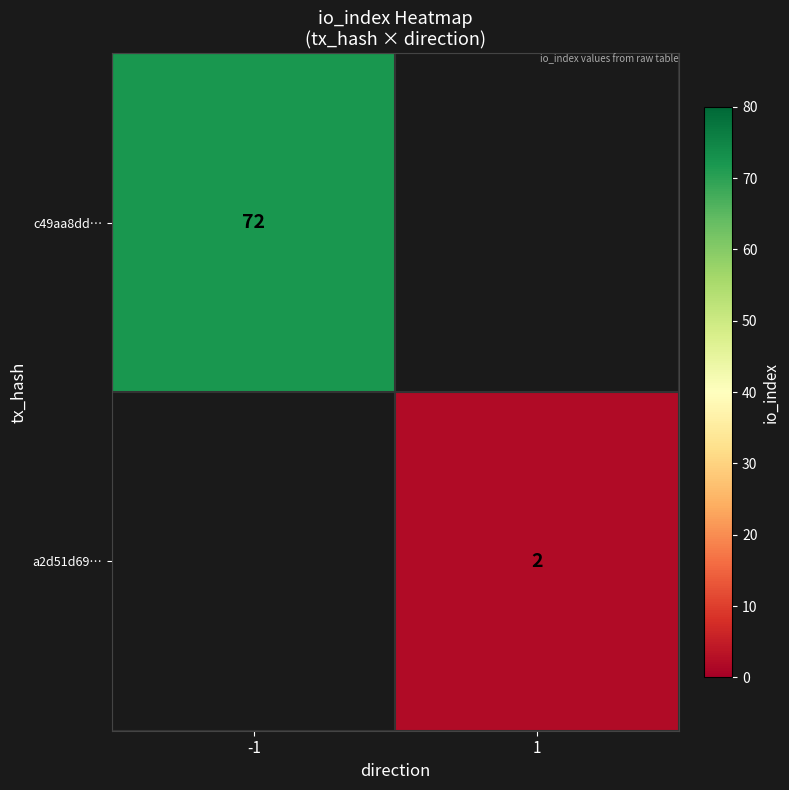

The c49aa8dd… series shows 72 at -1. True or false?

True